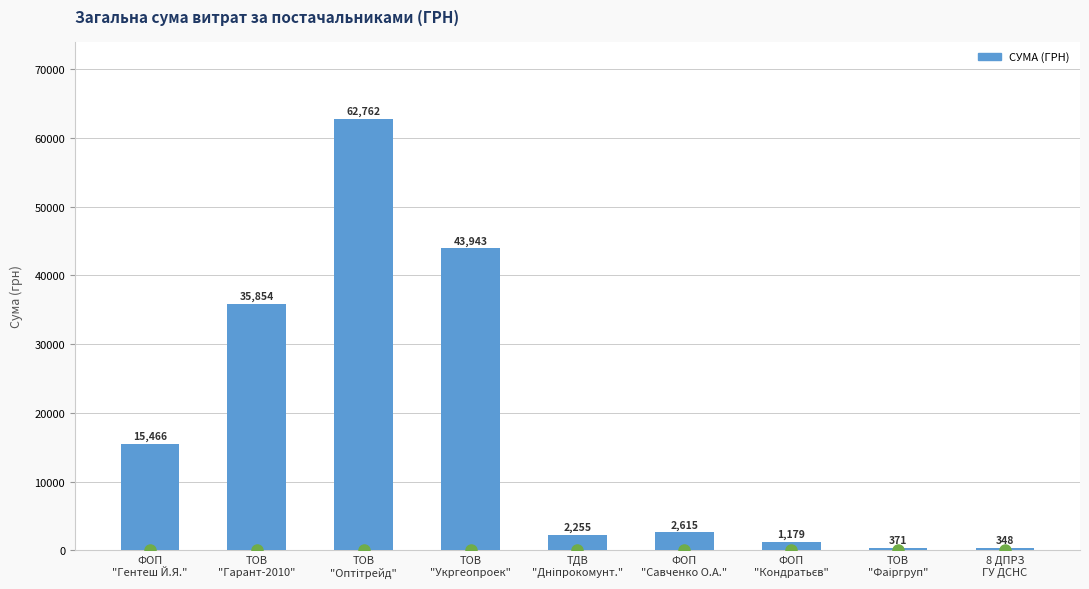

What is the smallest value displayed?

348.2